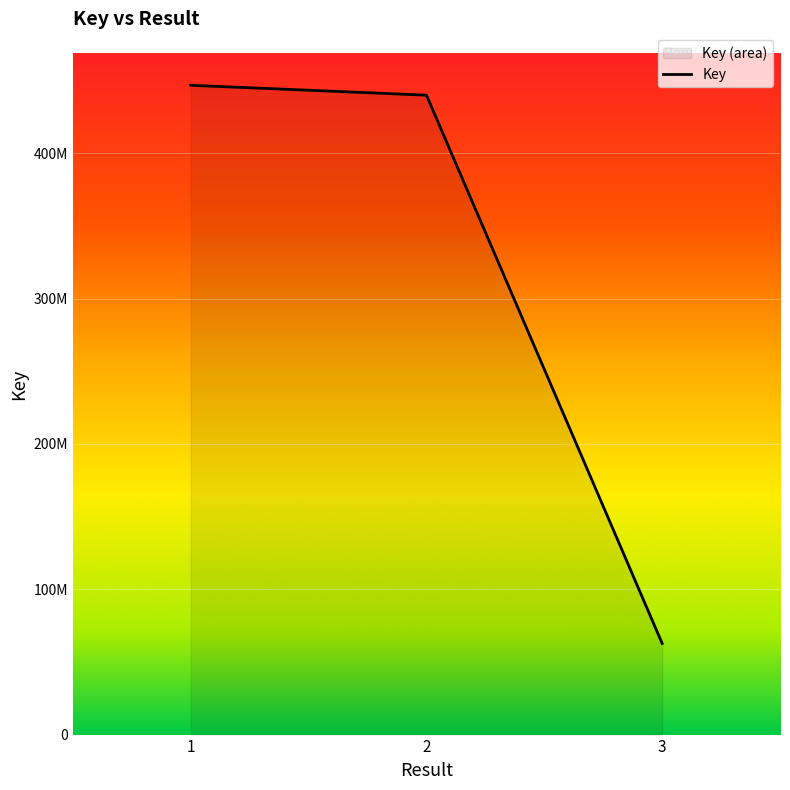

What is the difference between the values at 1 and 3?

384165358